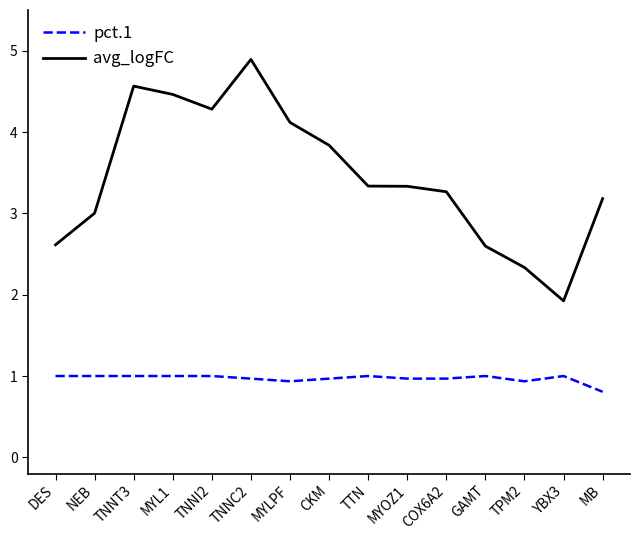

True or false: pct.1 and avg_logFC cross at least once.

False